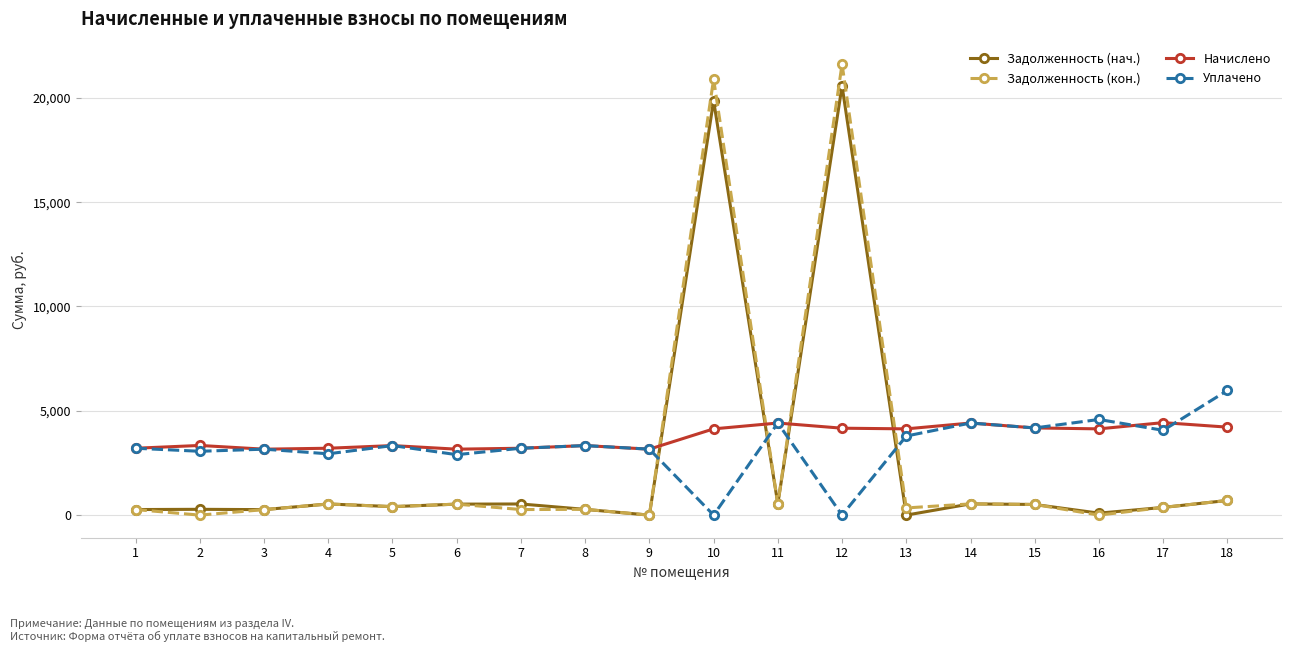

Count the number of data series in this chart.

4